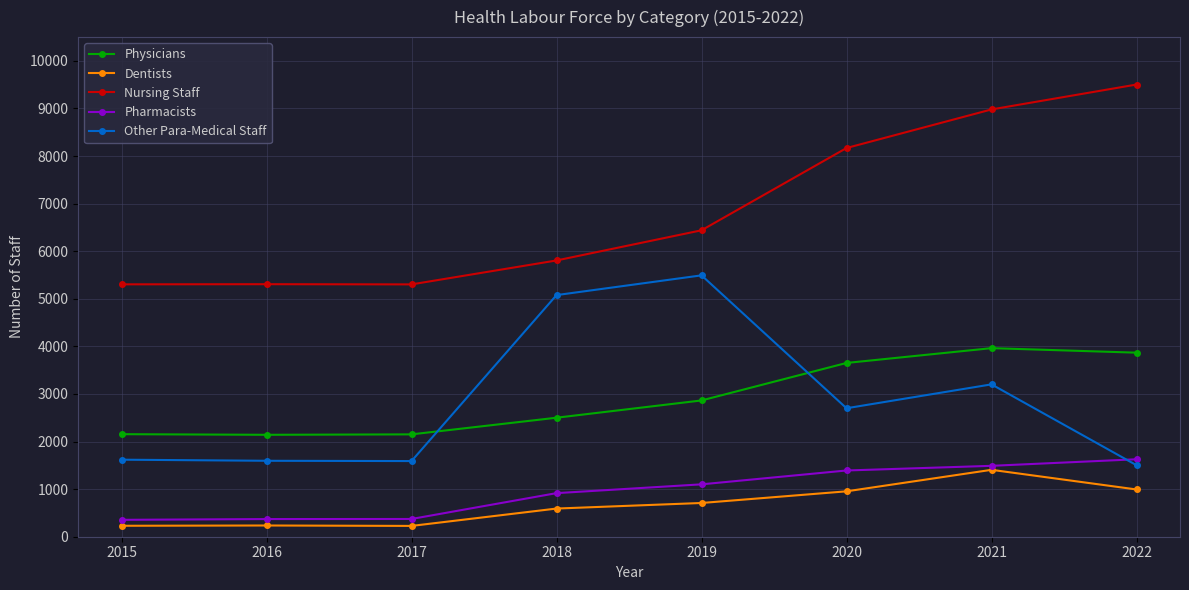

True or false: Dentists and Other Para-Medical Staff cross at least once.

False